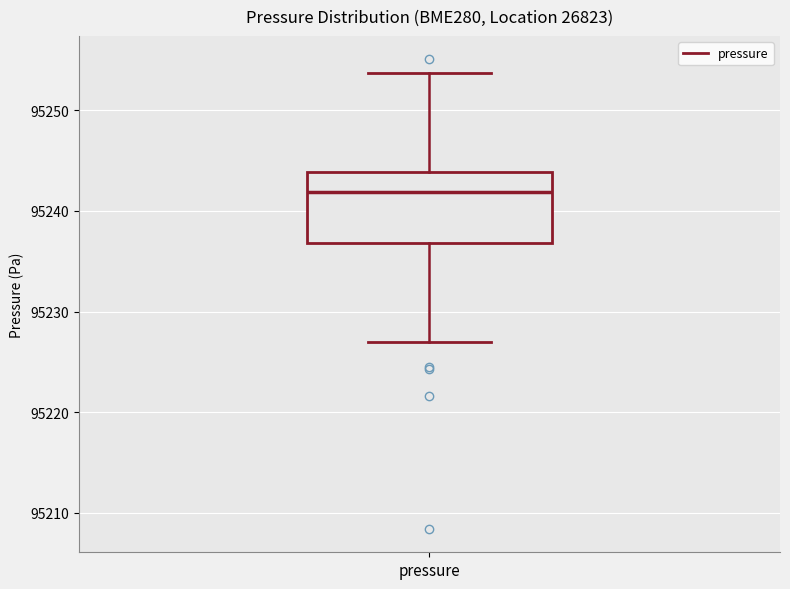

Transcribe this box plot: give where the median line is, the range the box spans, and where the two whiskers end, as read against the y-axis. The values are not printed on the chart, so give them approximately, as read against the axis.

median 95242, box 95237 to 95244, whiskers 95227 to 95254